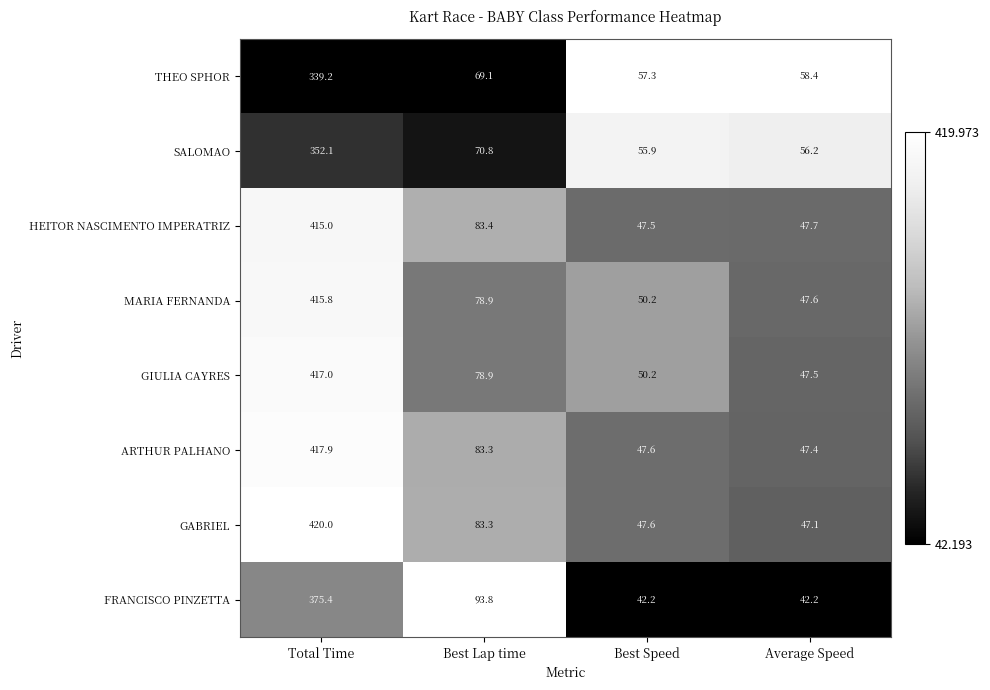

Which series has the largest range (max minus min)?

GABRIEL